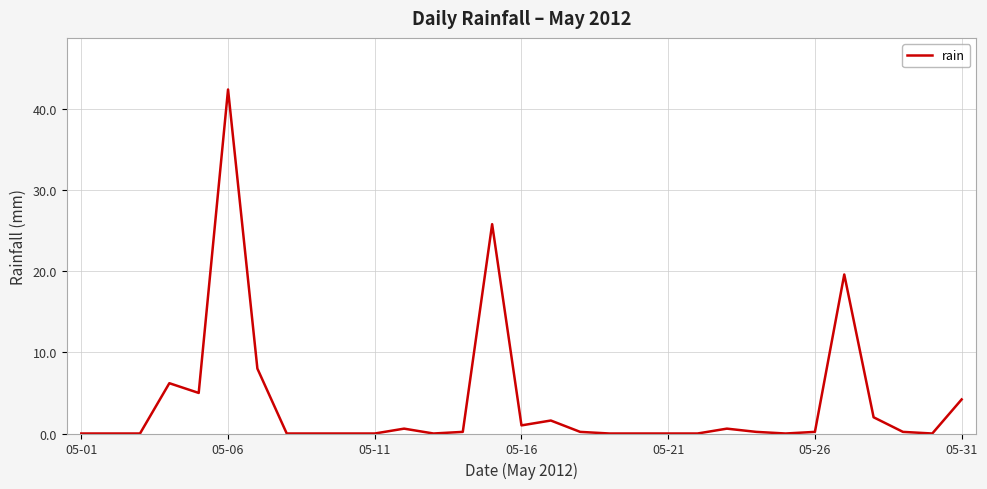

True or false: the data has more than 2 interior local peaks.

True